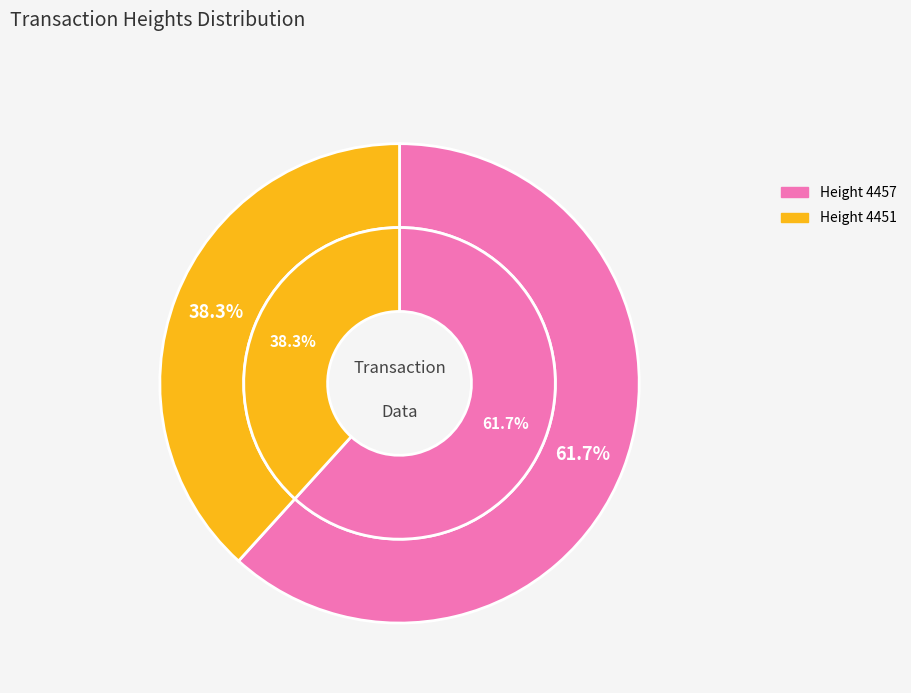

How much of the chart is everything except 4451?

61.7%